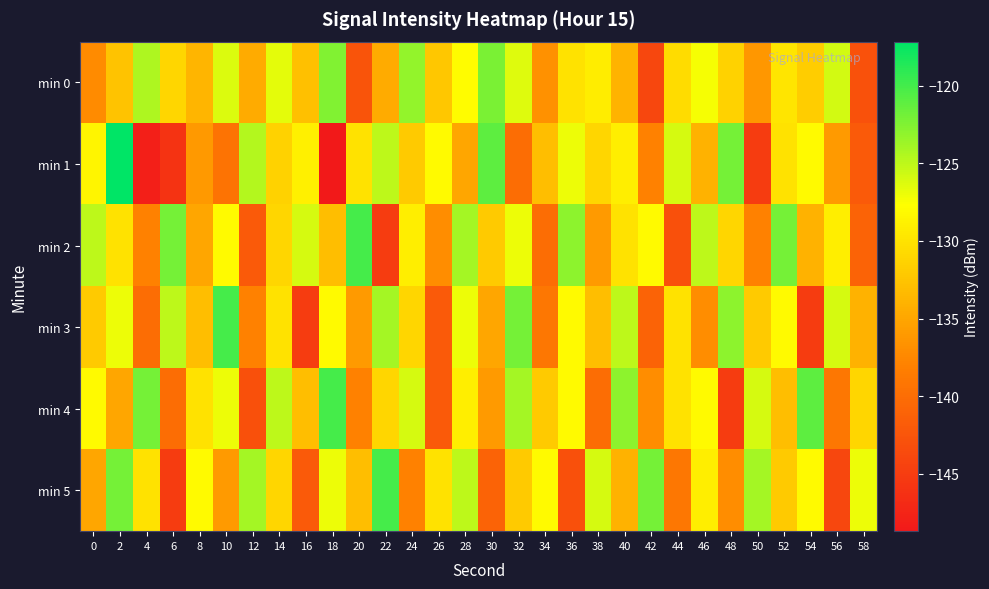

Between 28 and 56, which is larger?

56